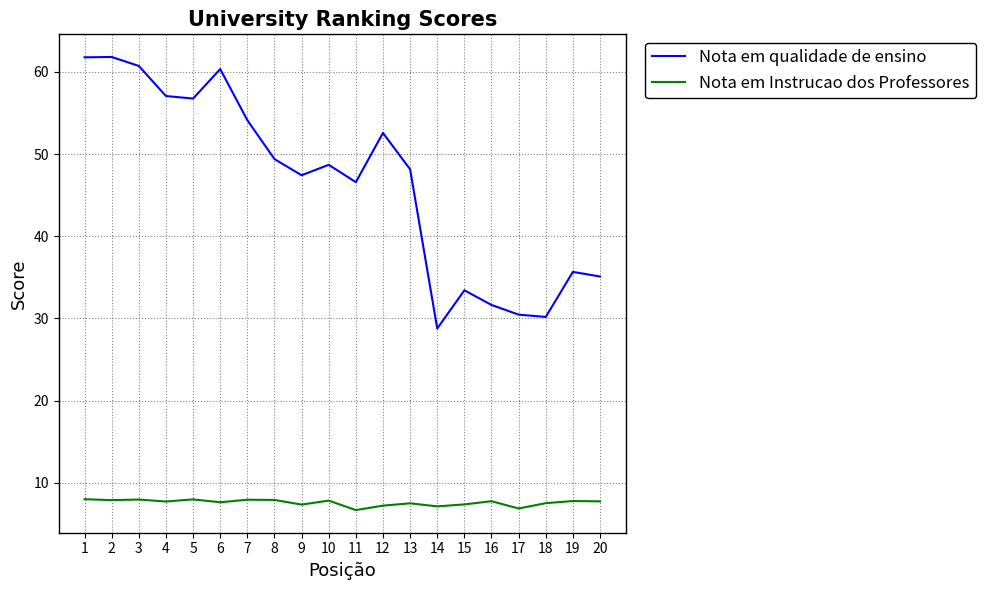

Is it true that Nota em Instrucao dos Professores equals 13.5 at 18?

False